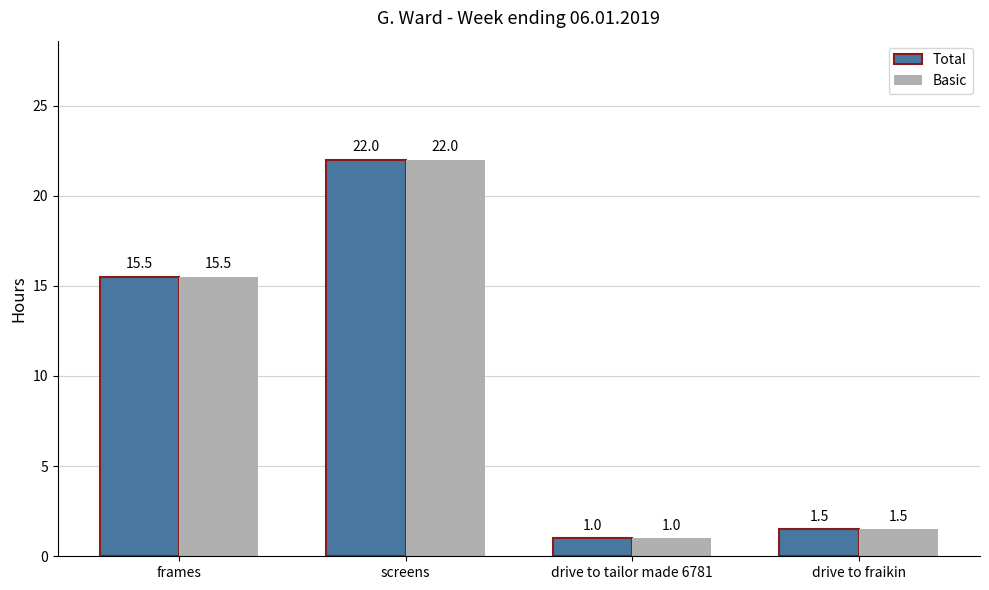

How many values in the Total series exceed 15?

2